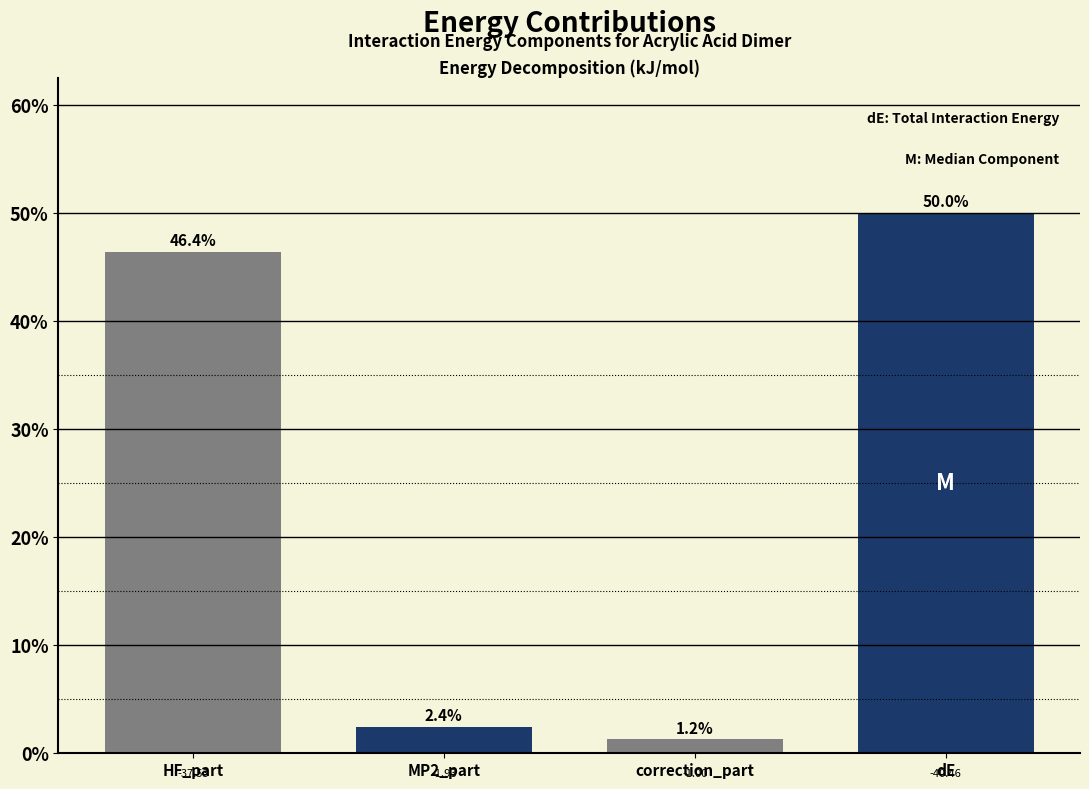

Which has a higher value, correction_part or dE?

dE